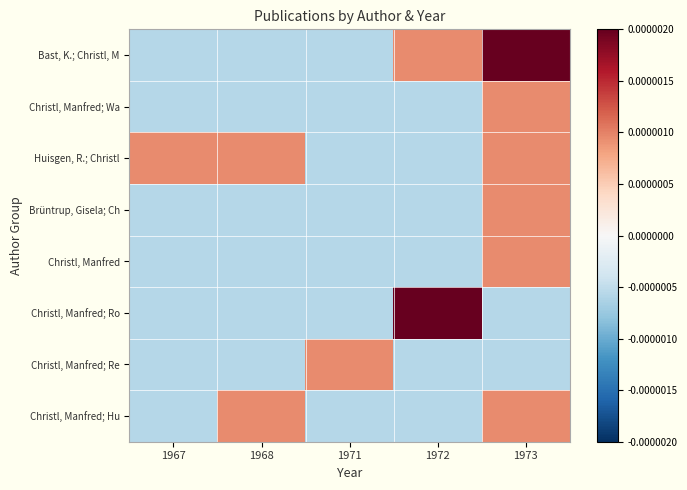

Reading left to right, list all the values displayed in this chart.

Bast, K.; Christl, M: 1967=-0.0	1968=-0.0	1971=-0.0	1972=0.0	1973=0.0
Christl, Manfred; Wa: 1967=-0.0	1968=-0.0	1971=-0.0	1972=-0.0	1973=0.0
Huisgen, R.; Christl: 1967=0.0	1968=0.0	1971=-0.0	1972=-0.0	1973=0.0
Brüntrup, Gisela; Ch: 1967=-0.0	1968=-0.0	1971=-0.0	1972=-0.0	1973=0.0
Christl, Manfred: 1967=-0.0	1968=-0.0	1971=-0.0	1972=-0.0	1973=0.0
Christl, Manfred; Ro: 1967=-0.0	1968=-0.0	1971=-0.0	1972=0.0	1973=-0.0
Christl, Manfred; Re: 1967=-0.0	1968=-0.0	1971=0.0	1972=-0.0	1973=-0.0
Christl, Manfred; Hu: 1967=-0.0	1968=0.0	1971=-0.0	1972=-0.0	1973=0.0